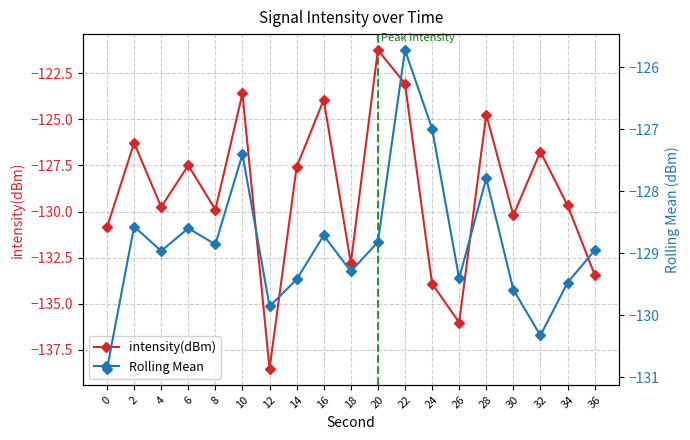

What is the minimum value for intensity(dBm)?

-138.5